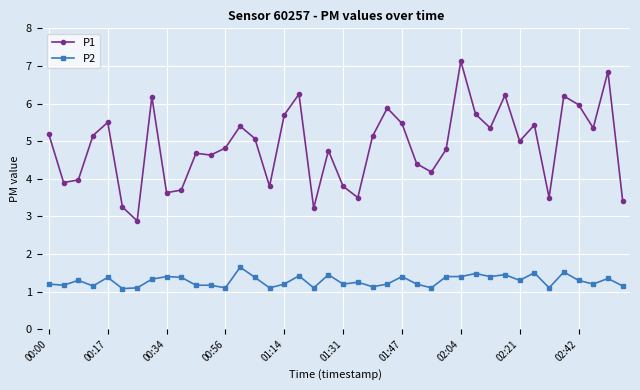

Which series has the widest spread of values?

P1